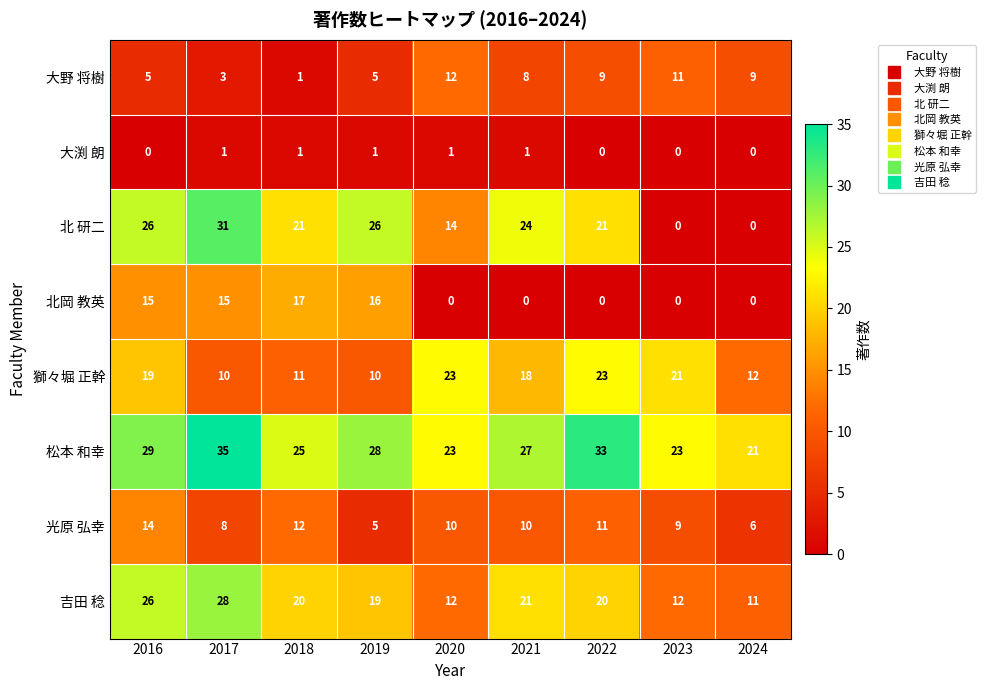

The value of 大渕 朗 at 2021 is 1. True or false?

True